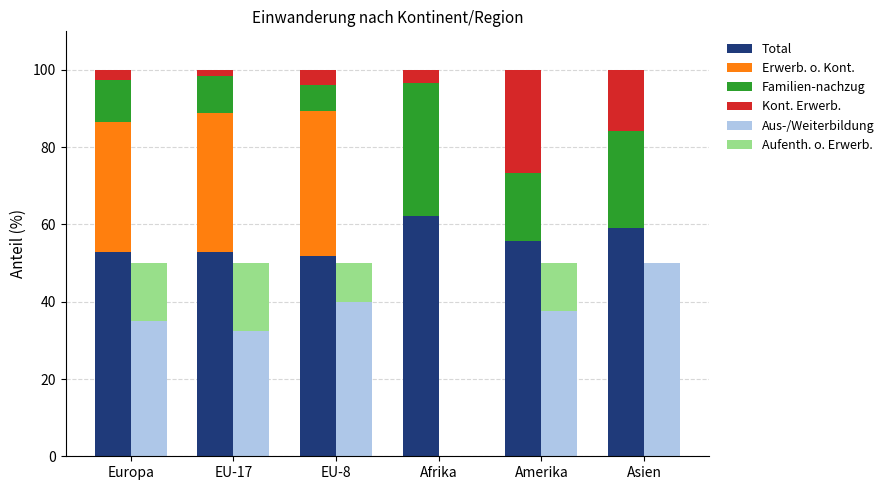

What is the difference between the Erwerb. o. Kont. values at EU-8 and Amerika?

37.4